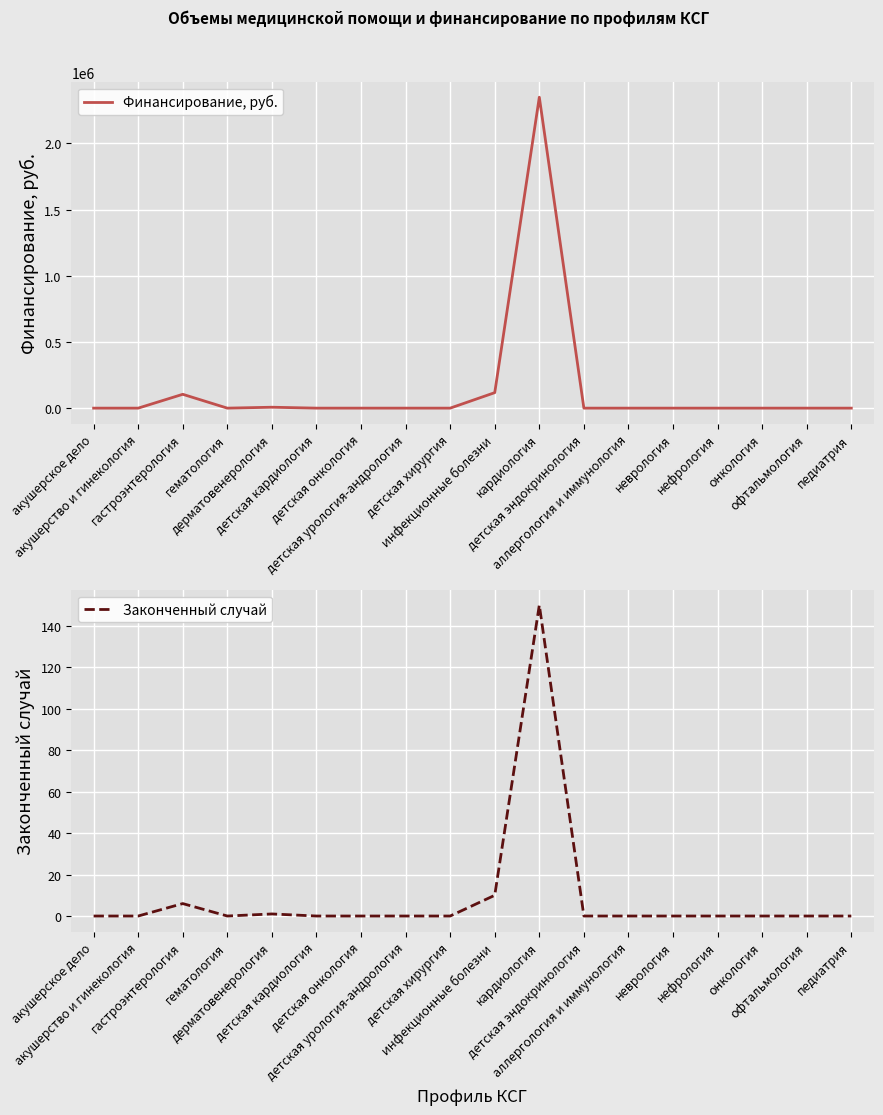

Reading right to left, list all the values displayed in this chart.

Финансирование, руб.: педиатрия=0	офтальмология=0	онкология=0	нефрология=0	неврология=0	аллергология и иммунология=0	детская эндокринология=0	кардиология=2348256	инфекционные болезни=117021	детская хирургия=0	детская урология-андрология=0	детская онкология=0	детская кардиология=0	дерматовенерология=6837	гематология=0	гастроэнтерология=104497	акушерство и гинекология=0	акушерское дело=0
Законченный случай: педиатрия=0	офтальмология=0	онкология=0	нефрология=0	неврология=0	аллергология и иммунология=0	детская эндокринология=0	кардиология=150	инфекционные болезни=10	детская хирургия=0	детская урология-андрология=0	детская онкология=0	детская кардиология=0	дерматовенерология=1	гематология=0	гастроэнтерология=6	акушерство и гинекология=0	акушерское дело=0